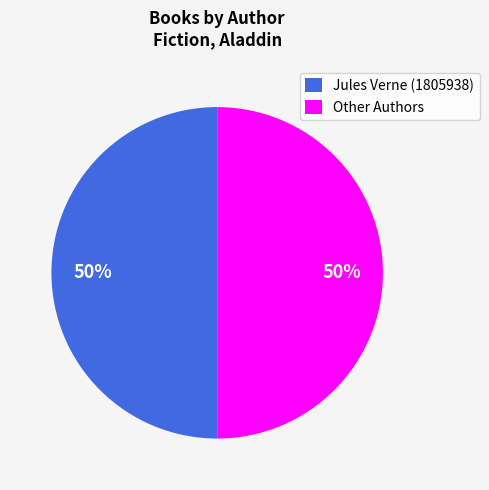

Approximately how many times larger is the value at Other Authors compared to Jules Verne (1805938)?

1.0